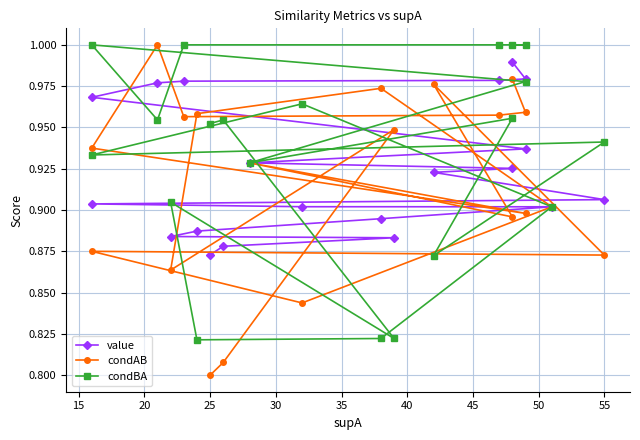

What is the difference between the maximum and second lowest values in the condAB series?

0.2